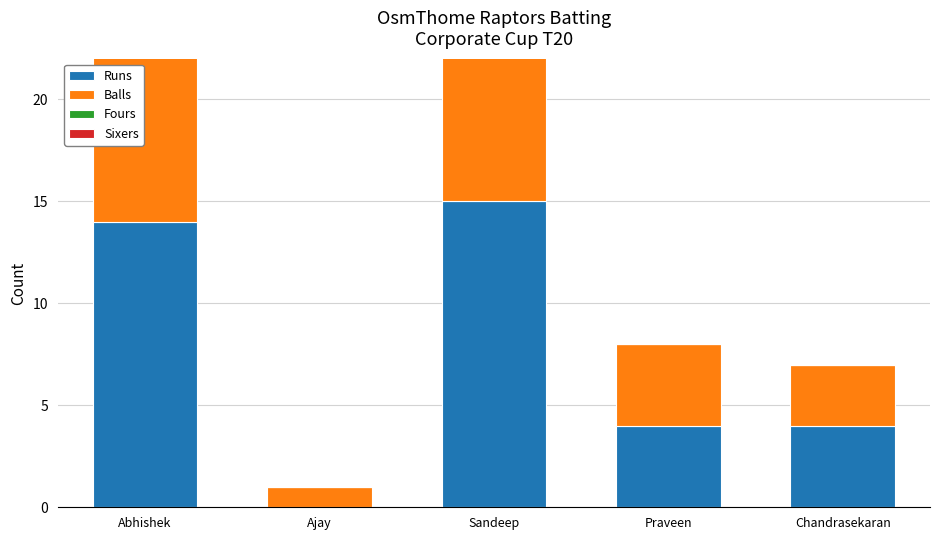

Which category has the lowest value in the Balls series?

Ajay